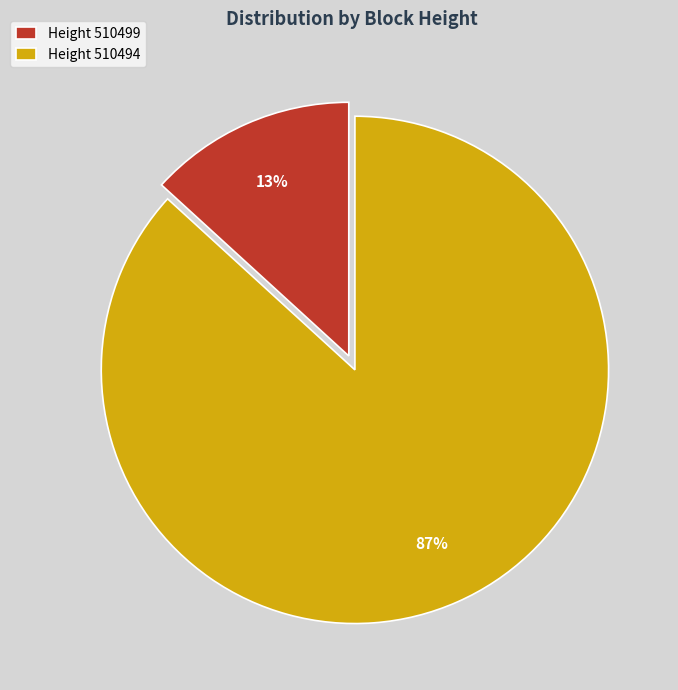

Do Height 510494 and Height 510499 together represent more than half of the pie?

Yes